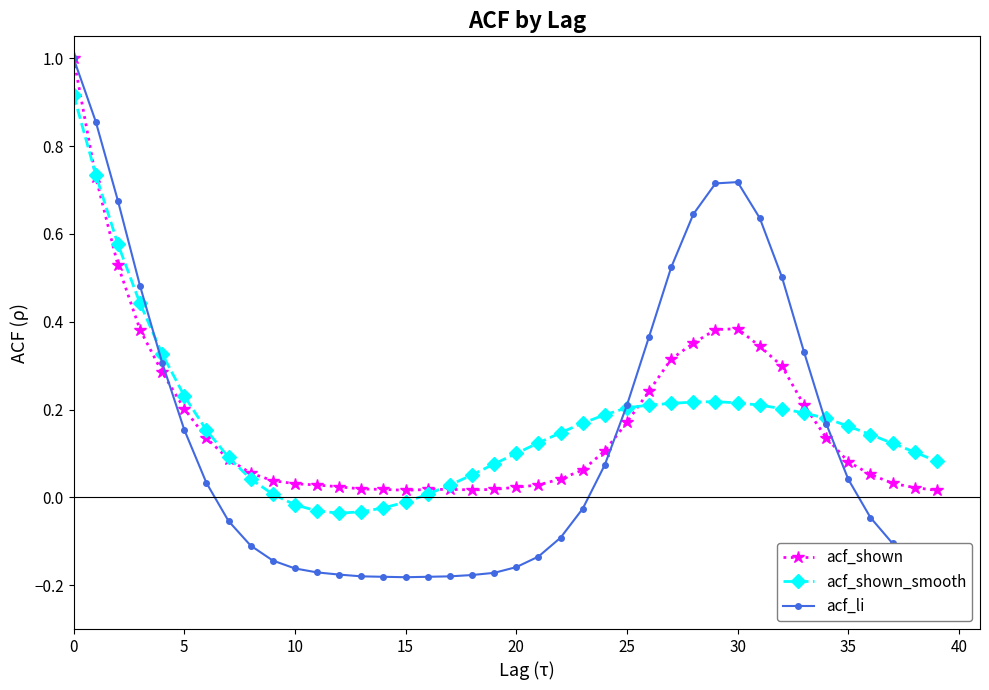

How many lines are shown in the chart?

3